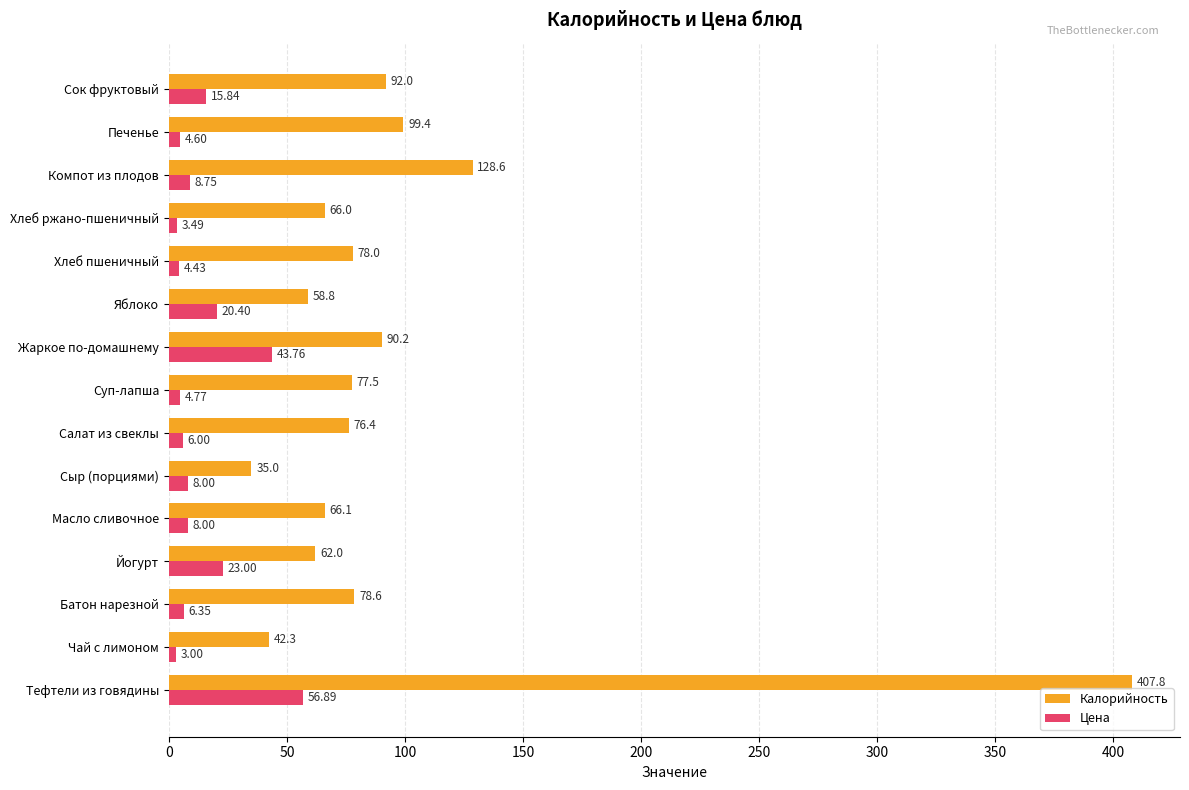

Which series has the largest total across all categories?

Калорийность